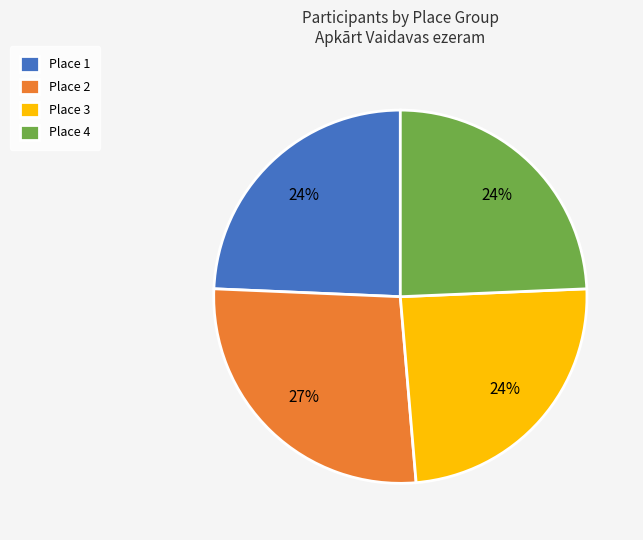

How many segments does this pie chart have?

4